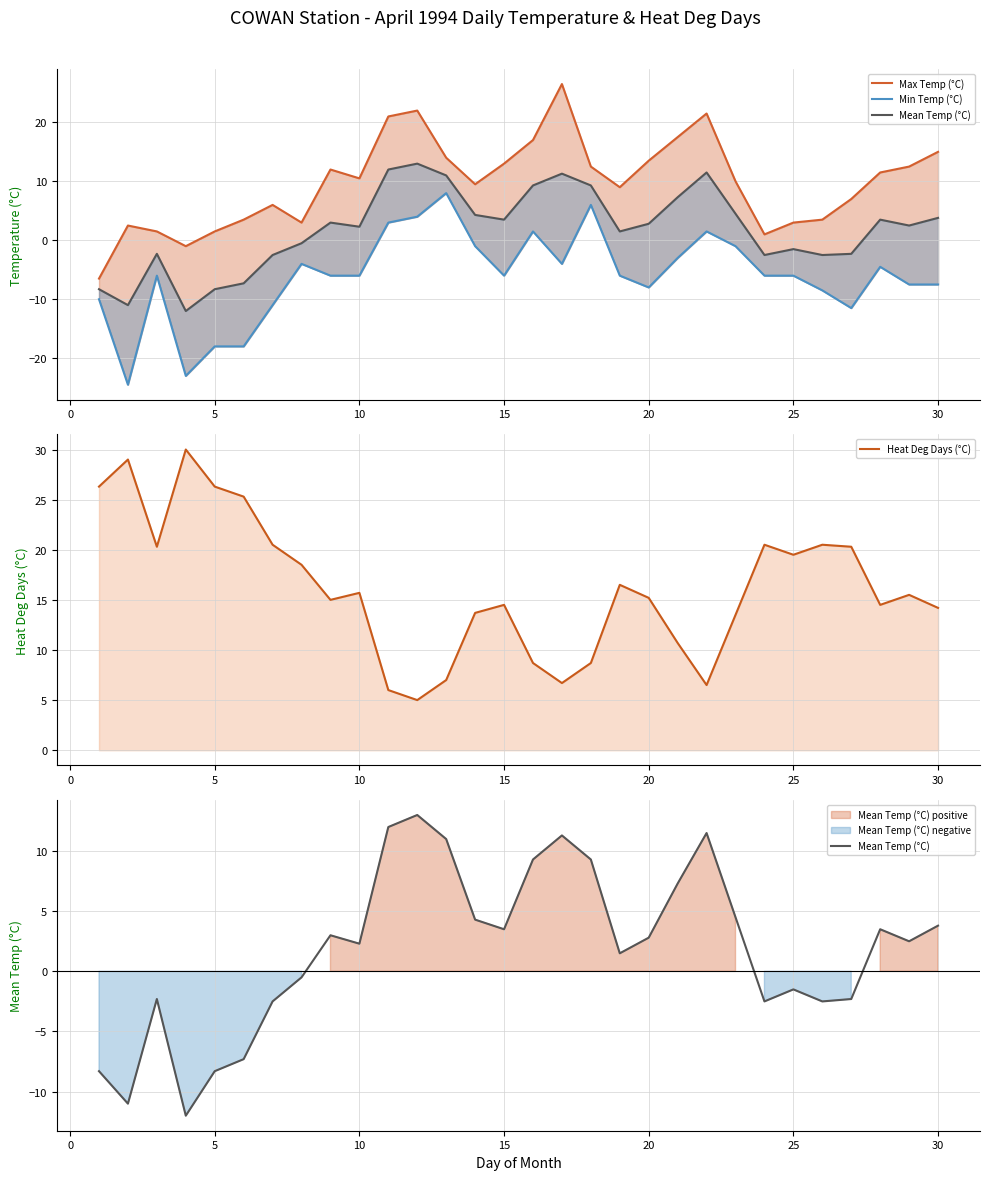

What is the maximum value for Heat Deg Days (°C)?

30.0